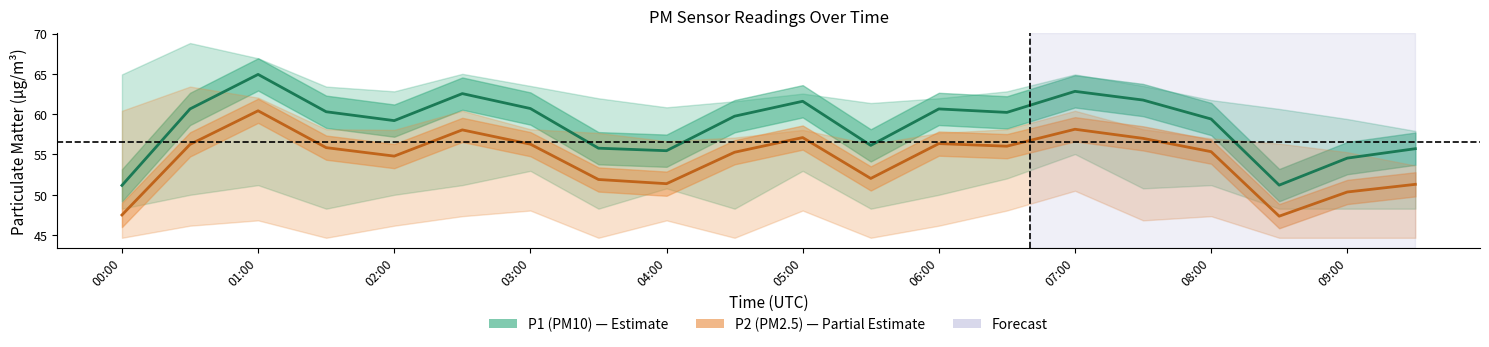

Which series changed the most between 12 and 15?

P1 (PM10)